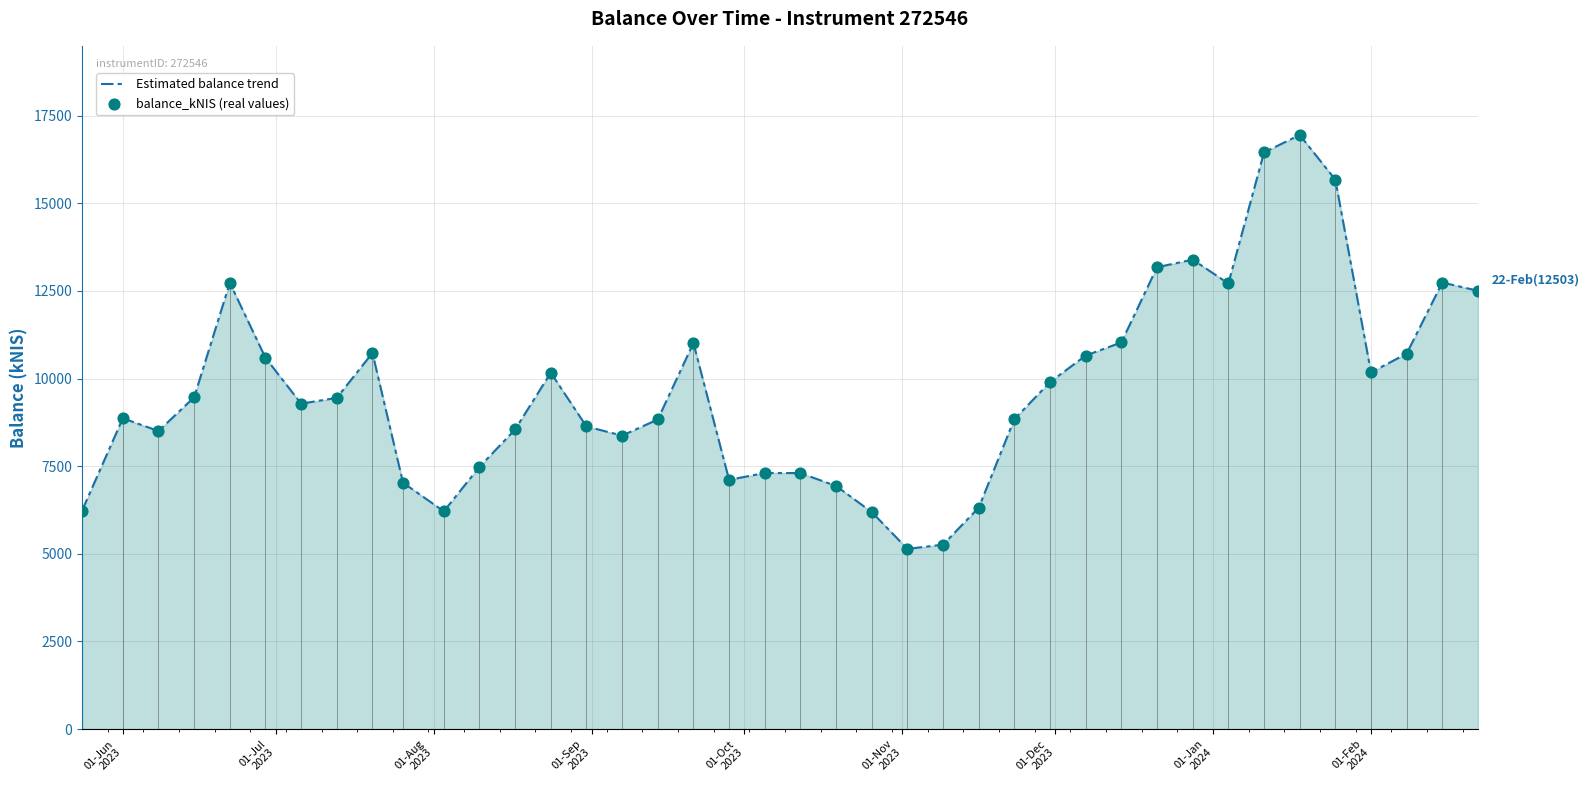

What is the minimum value shown in the chart?

5140.7